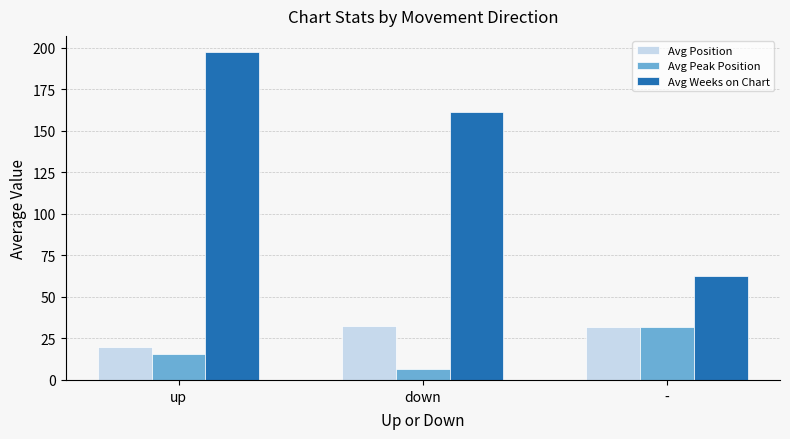

Is it true that Avg Peak Position equals 44.7 at -?

False